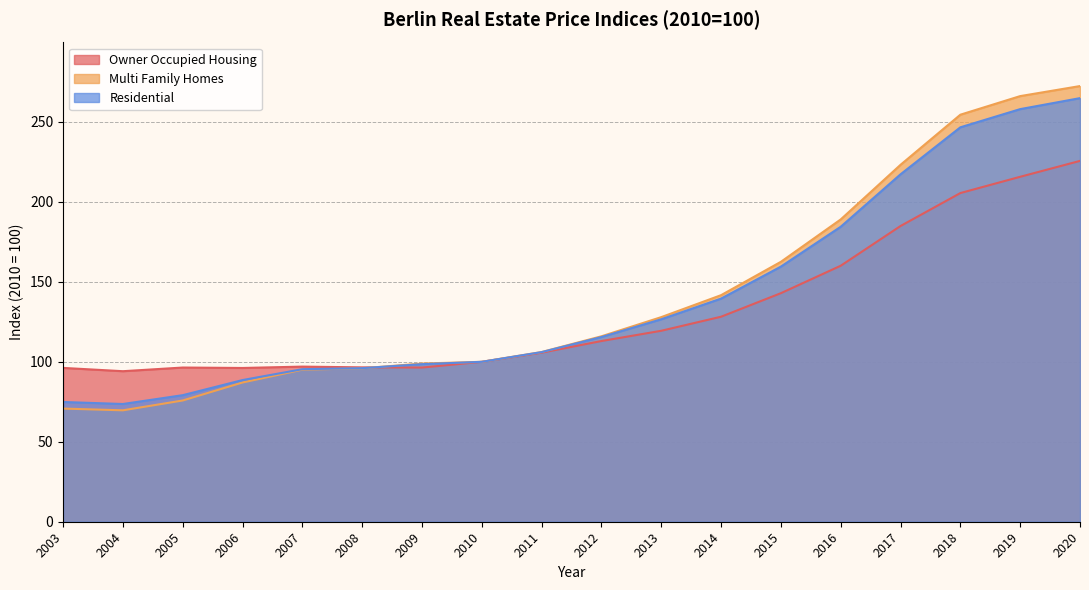

What is the value of the Residential point at the 12th from the left?

139.5